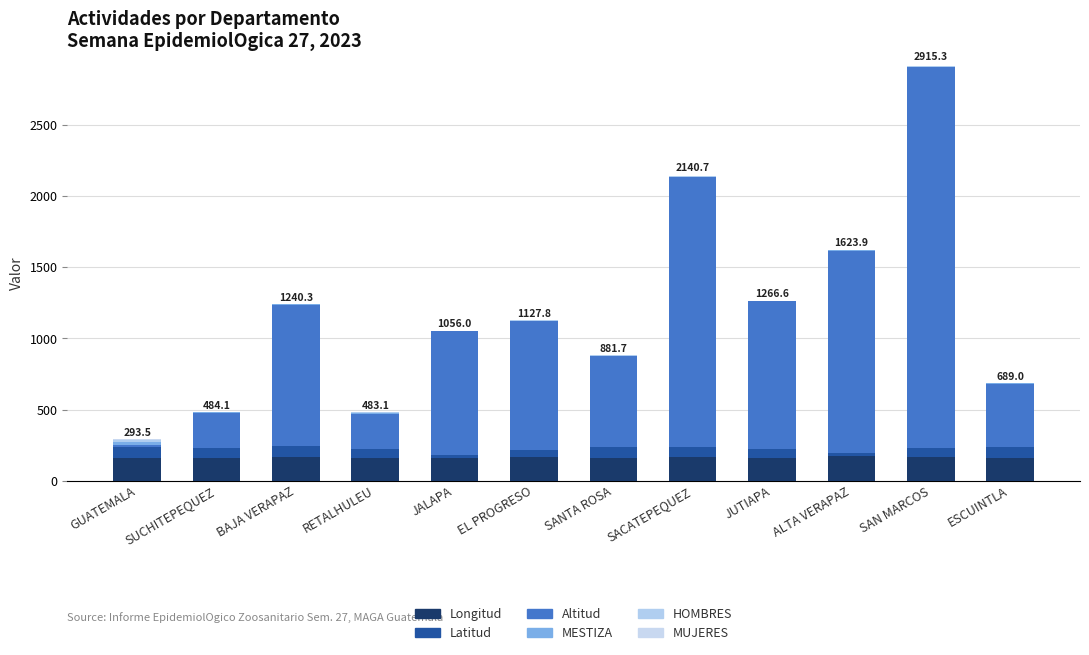

At which label is MESTIZA closest to 10?

RETALHULEU